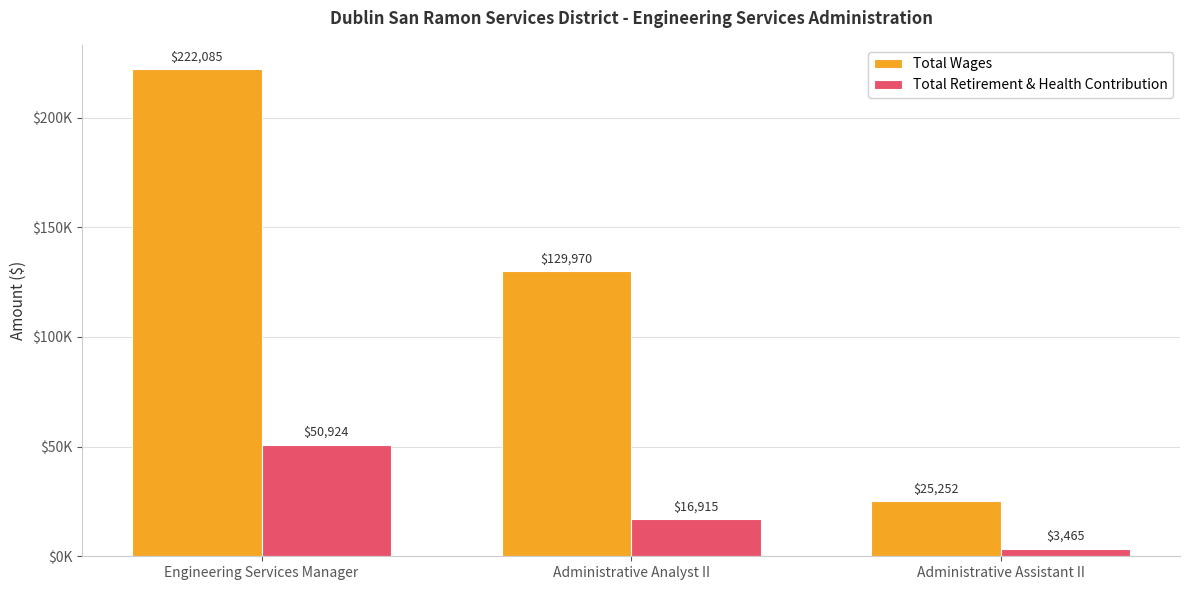

Are the bars horizontal?

No